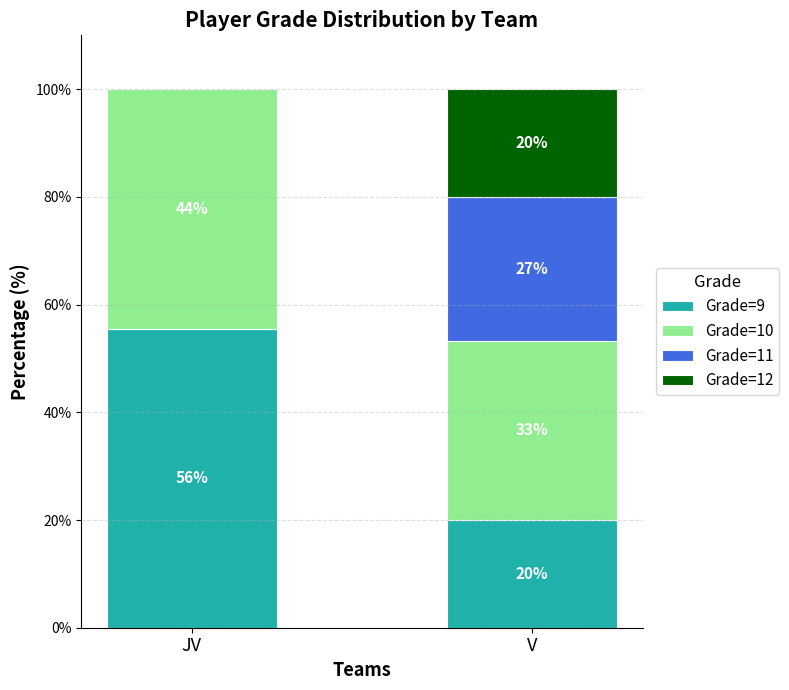

Which series has the largest total across all categories?

Grade=10